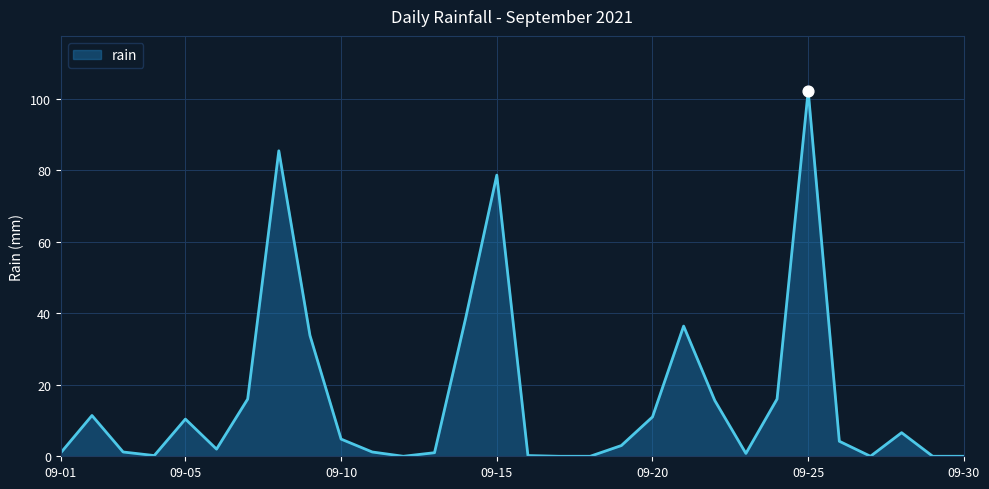

What is the difference between the maximum and minimum values?

102.2